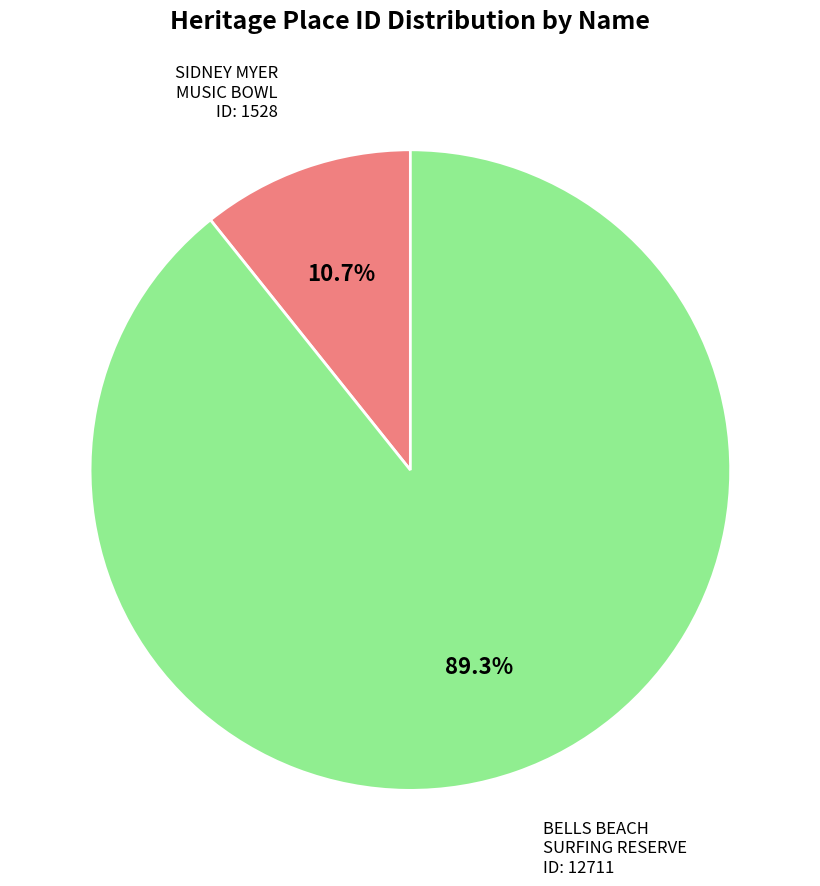

Is there any slice that represents more than half of the pie?

Yes